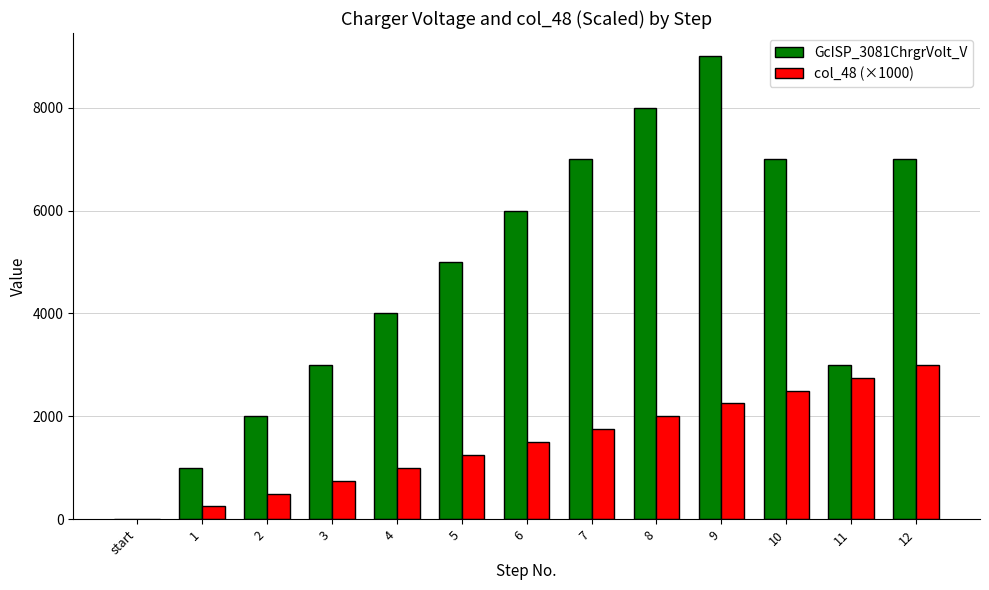

Between 3 and 6, which series saw the biggest shift?

GcISP_3081ChrgrVolt_V